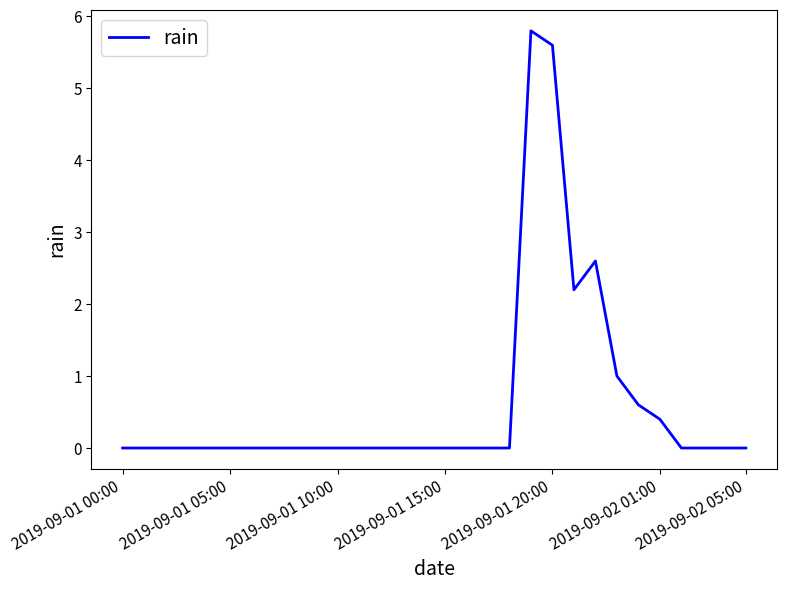

What is the average value?

0.6